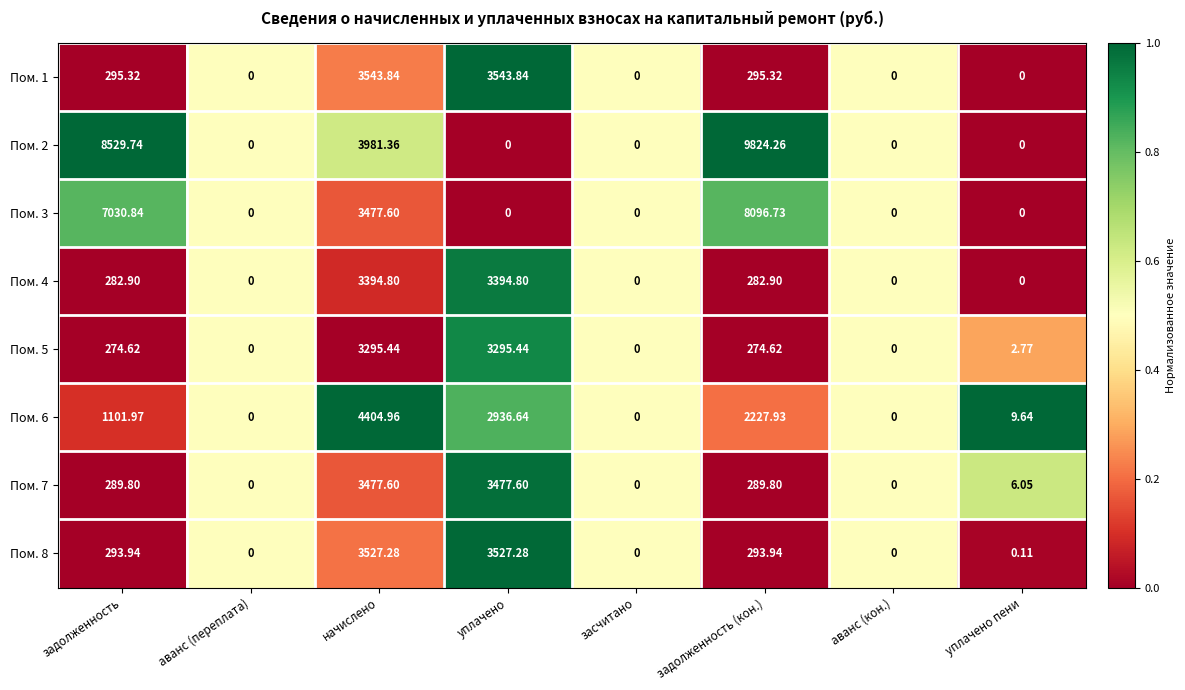

Which series changed the most between задолженность and аванс (переплата)?

Пом. 2